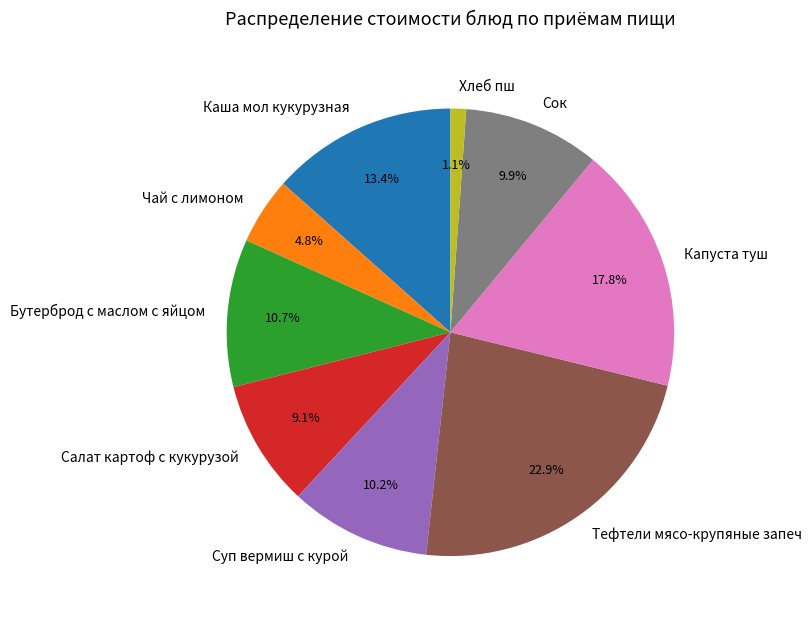

What is the total percentage of Хлеб пш and Тефтели мясо-крупяные запеч?

24.0%